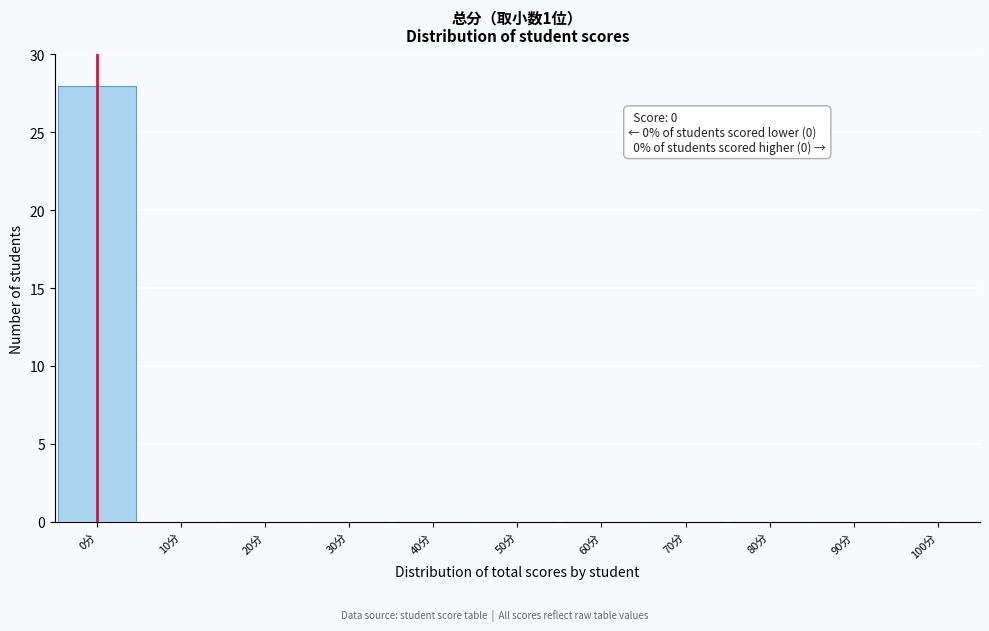

Over which range of the x-axis is the bar tallest?

-5 to 5